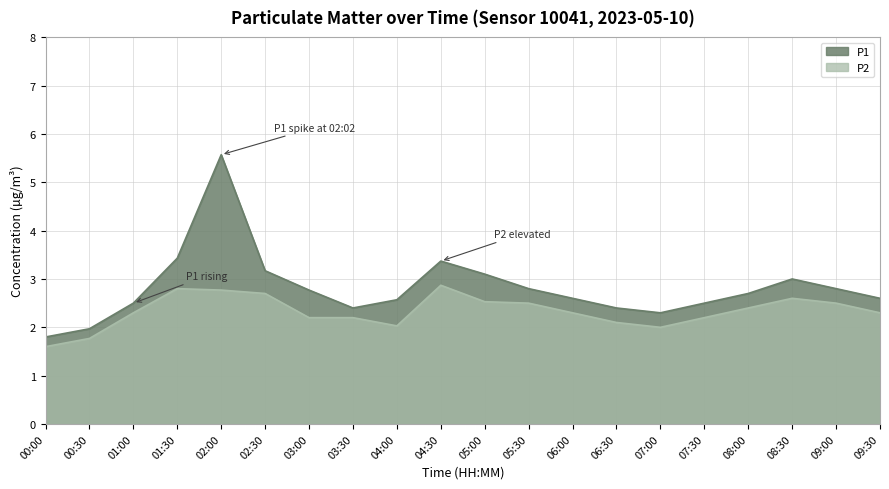

What is the difference between the second highest and minimum values in the P2 series?

1.2